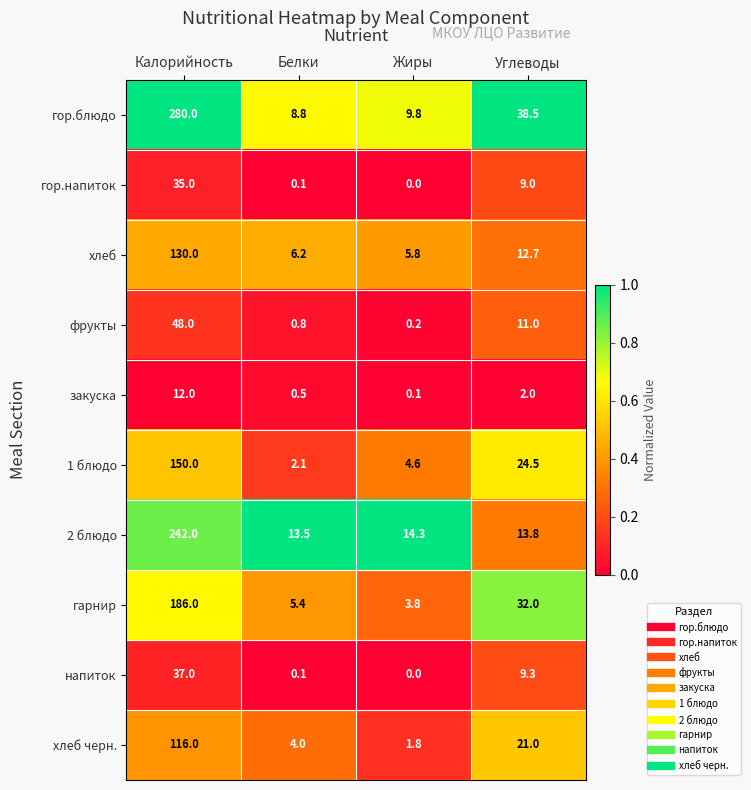

At which label is гор.блюдо closest to 144?

Углеводы